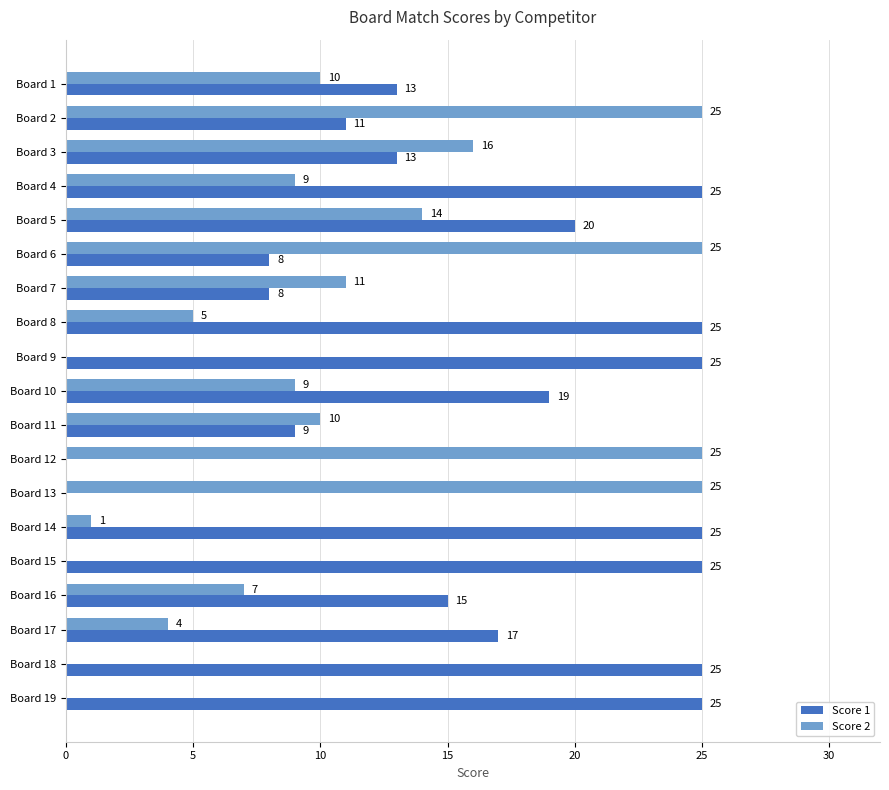

Which series has the largest total across all categories?

Score 1